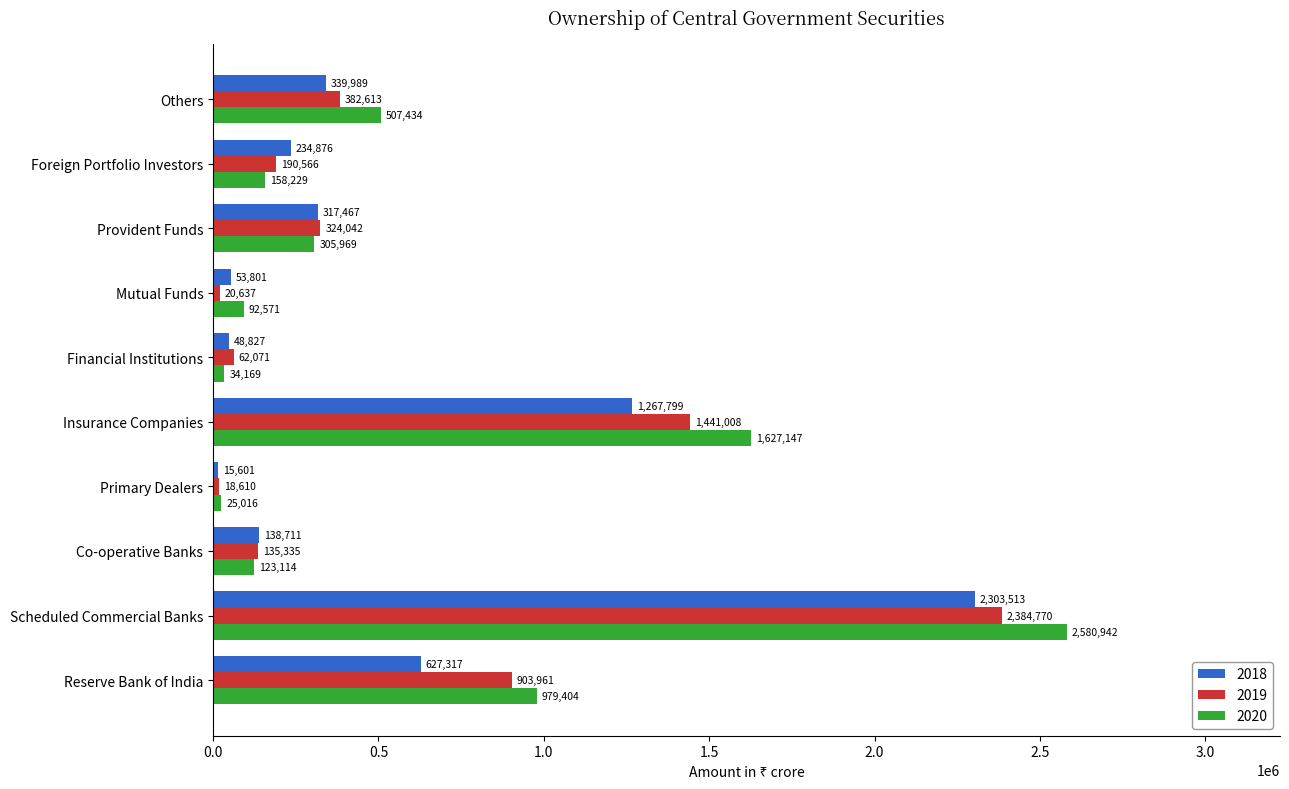

List the series in order of their peak value, highest first.

2020, 2019, 2018